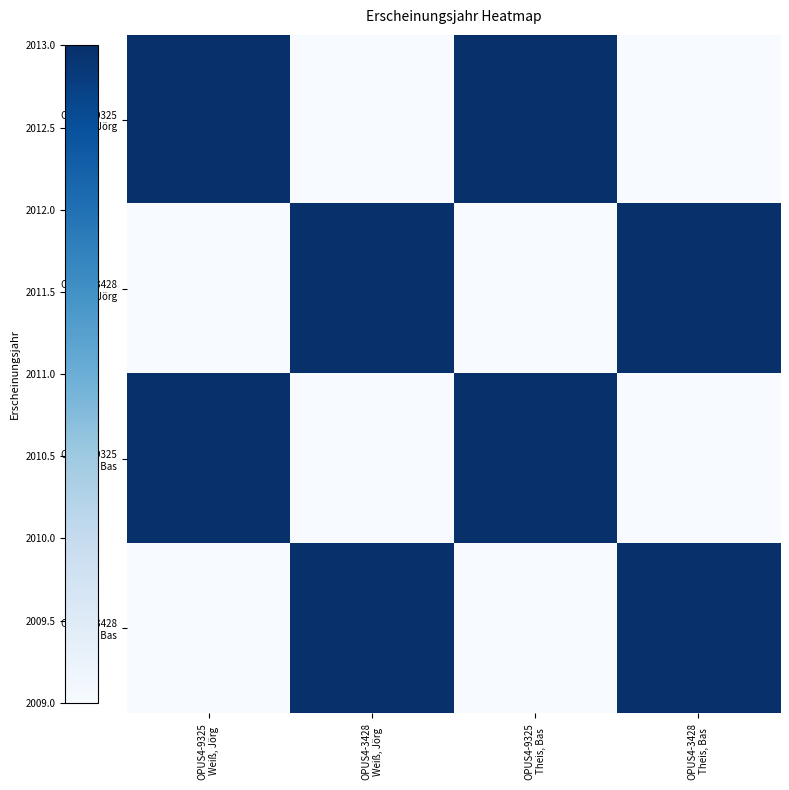

What is the difference between the highest and lowest values at OPUS4-9325
Weiß, Jörg?

4.0